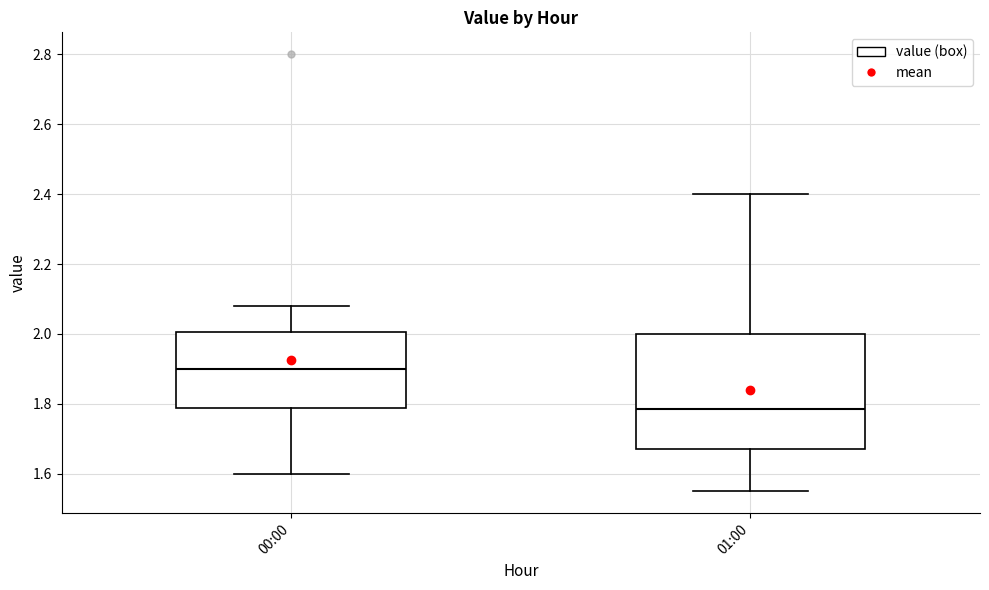

Reading left to right, transcribe this box plot: for each box, give where its median line is, the range the box spans, and where its two whiskers end, as read against the y-axis. The values are not printed on the chart, so give them approximately, as read against the axis.

00:00: median 1.90, box 1.78 to 2.00, whiskers 1.60 to 2.08
01:00: median 1.78, box 1.68 to 2.00, whiskers 1.56 to 2.40